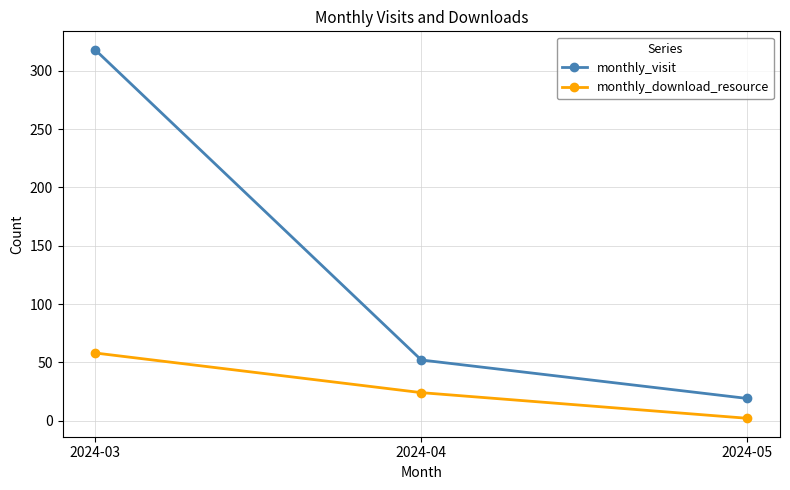

Does the chart display data point markers on the line(s)?

Yes